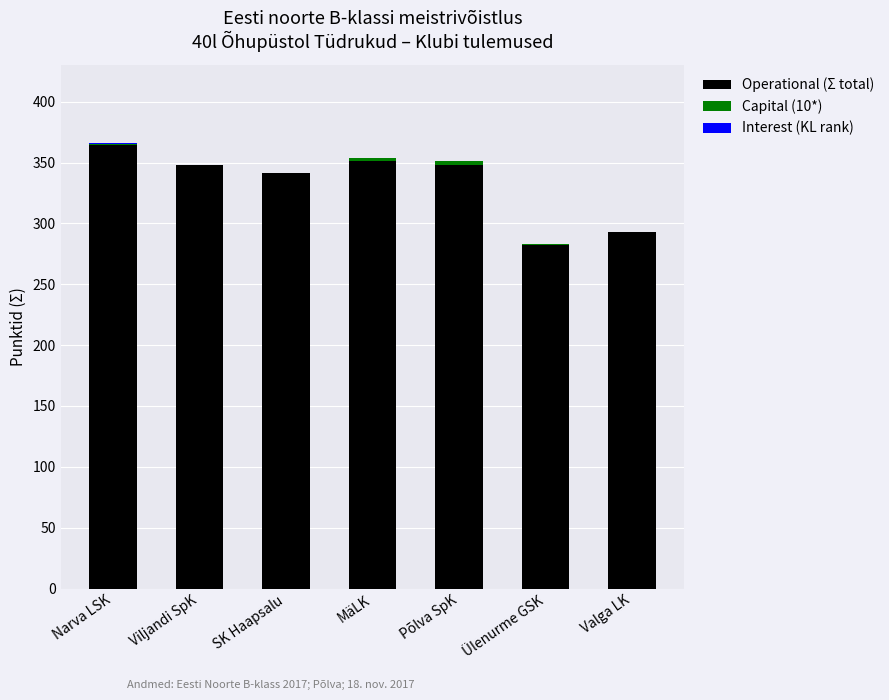

Are the bars horizontal?

No